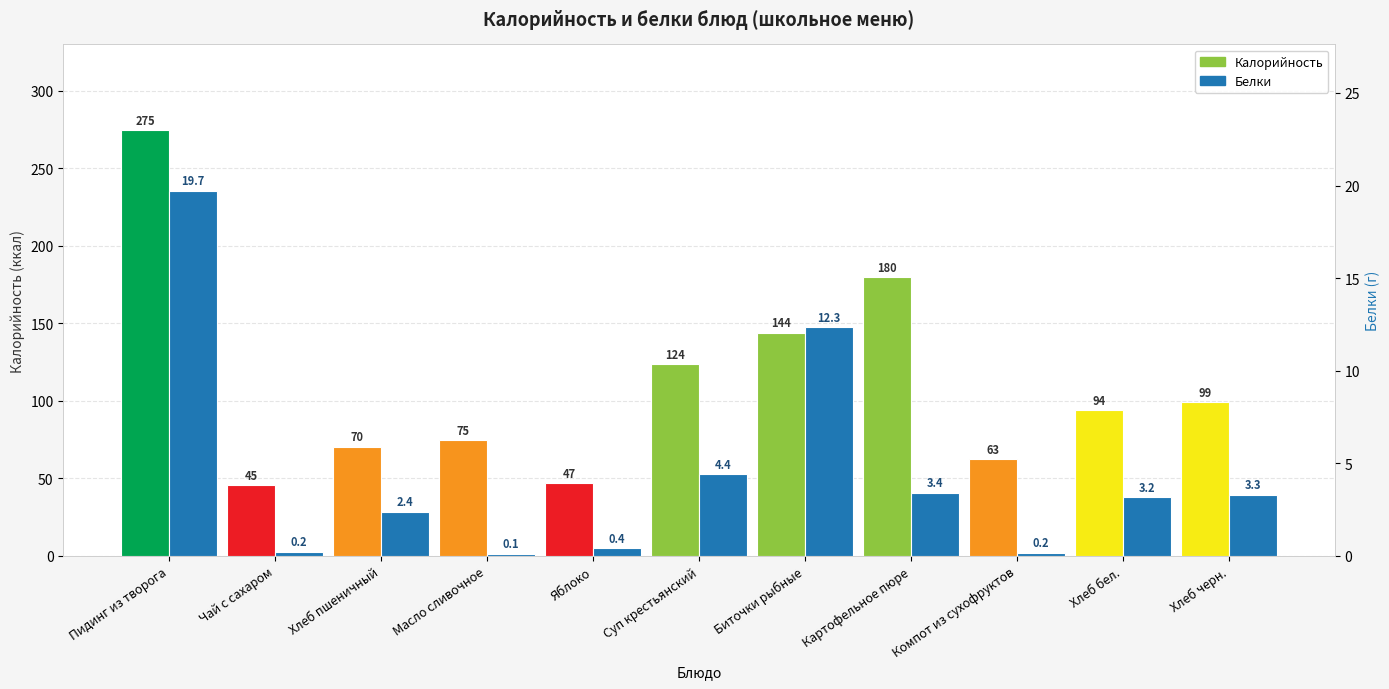

Reading left to right, transcribe all the data shown in this chart.

Калорийность: Пидинг из творога=274.8	Чай с сахаром=45.4	Хлеб пшеничный=70.5	Масло сливочное=74.8	Яблоко=47.0	Суп крестьянский=123.8	Биточки рыбные=144.0	Картофельное пюре=179.6	Компот из сухофруктов=62.7	Хлеб бел.=94.0	Хлеб черн.=99.0
Белки: Пидинг из творога=19.7	Чай с сахаром=0.2	Хлеб пшеничный=2.4	Масло сливочное=0.1	Яблоко=0.4	Суп крестьянский=4.4	Биточки рыбные=12.3	Картофельное пюре=3.4	Компот из сухофруктов=0.2	Хлеб бел.=3.2	Хлеб черн.=3.3